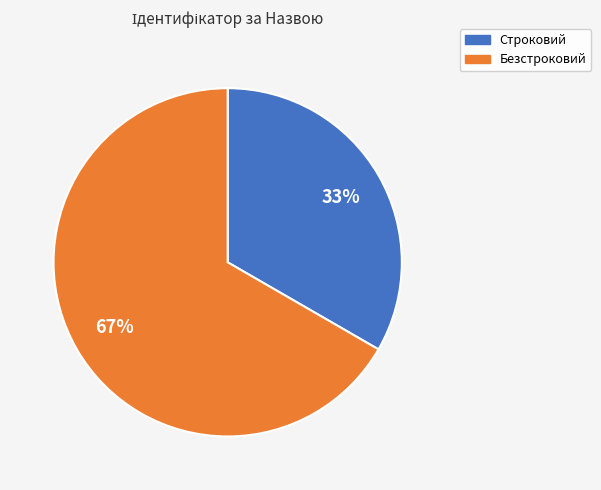

To the nearest percent, what portion does Безстроковий represent?

67%